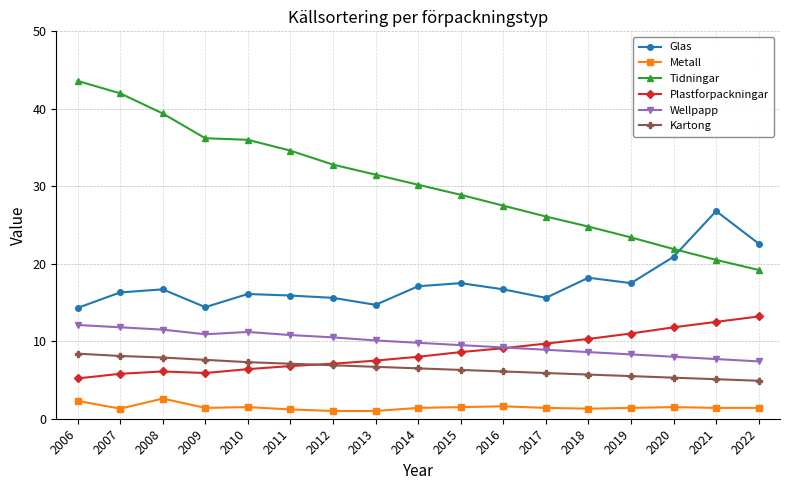

Which category has the lowest value in the Plastforpackningar series?

2006